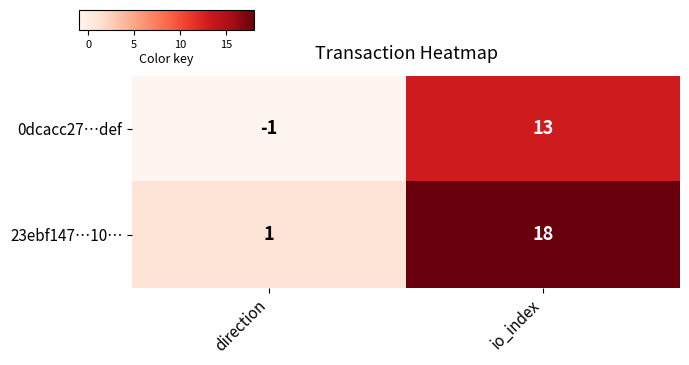

What is the spread (max minus min) of values at direction?

2